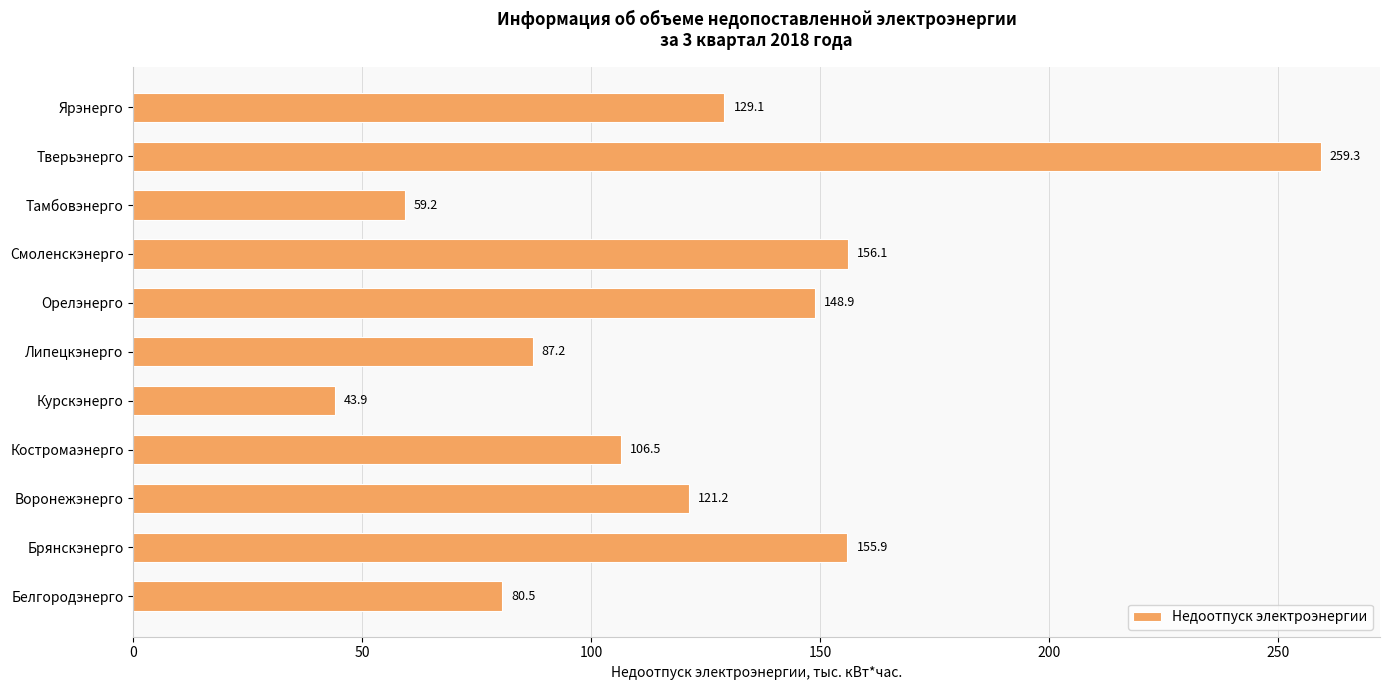

Reading bottom to top, list all the values displayed in this chart.

Белгородэнерго=80.5	Брянскэнерго=155.9	Воронежэнерго=121.2	Костромаэнерго=106.5	Курскэнерго=43.9	Липецкэнерго=87.2	Орелэнерго=148.9	Смоленскэнерго=156.1	Тамбовэнерго=59.2	Тверьэнерго=259.3	Ярэнерго=129.1